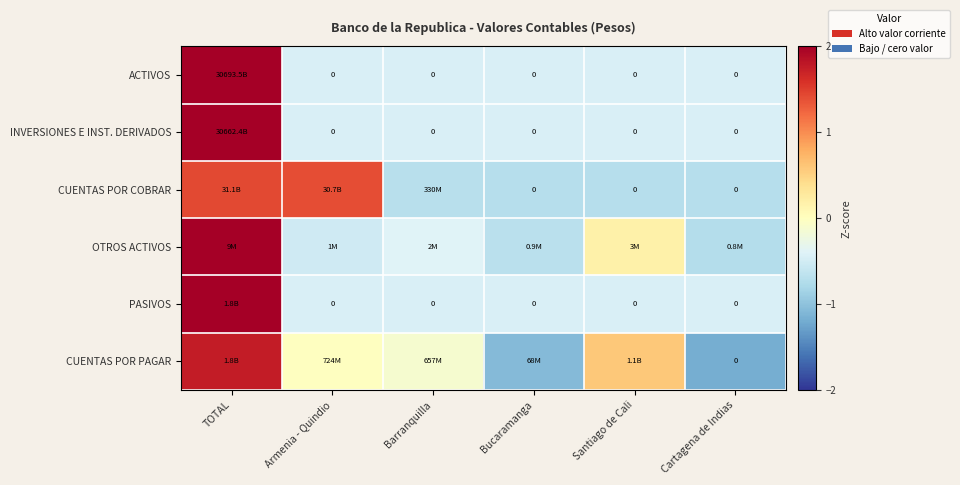

At which label does OTROS ACTIVOS reach its minimum?

Cartagena de Indias